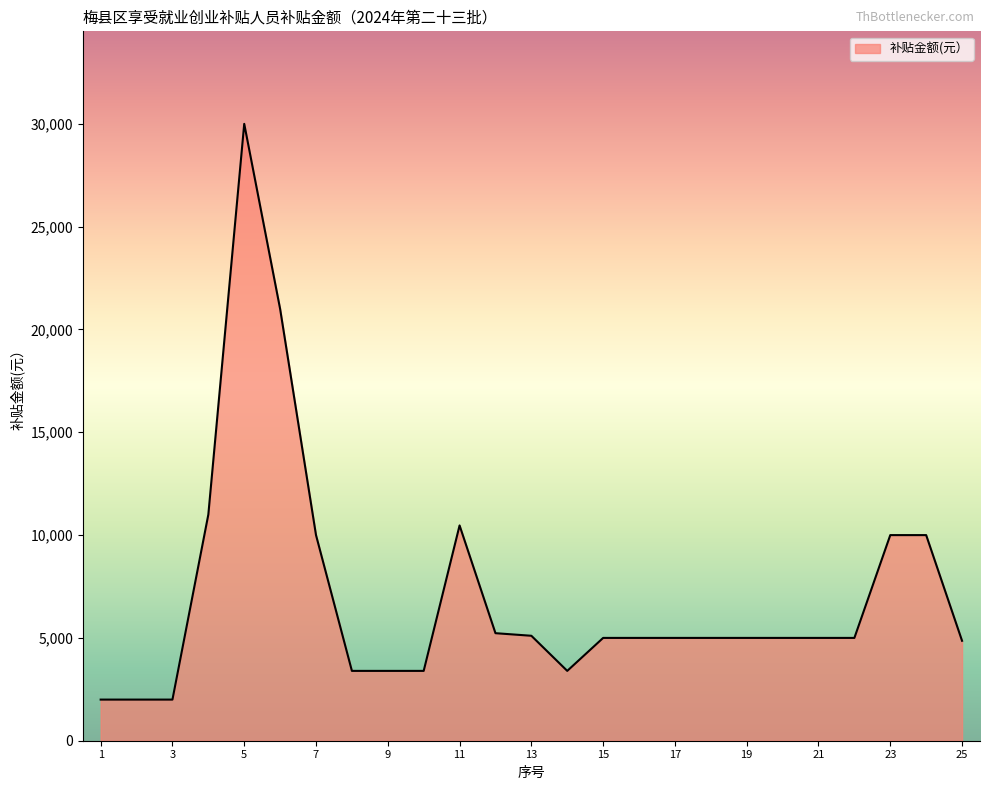

What is the greatest value displayed?

30000.0